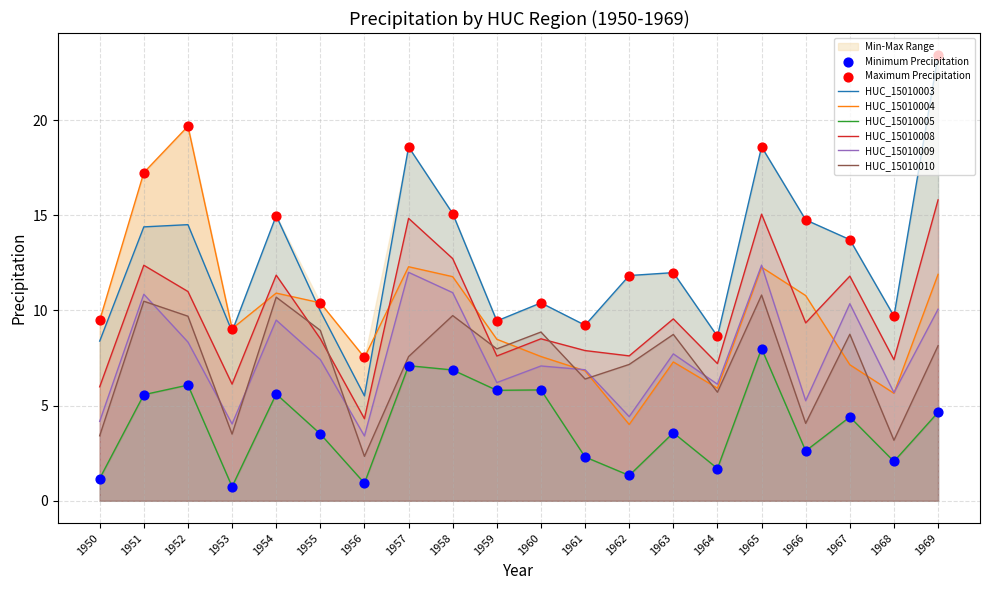

Is the value of HUC_15010004.Precipitation at 1955 greater than the value of HUC_15010003.Precipitation at 1956?

Yes